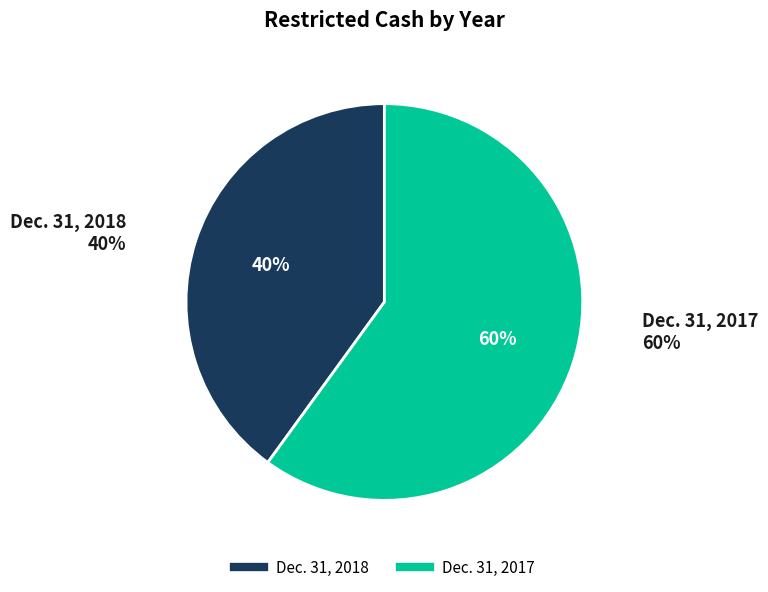

Rank the categories by value from lowest to highest.

Dec. 31, 2018, Dec. 31, 2017